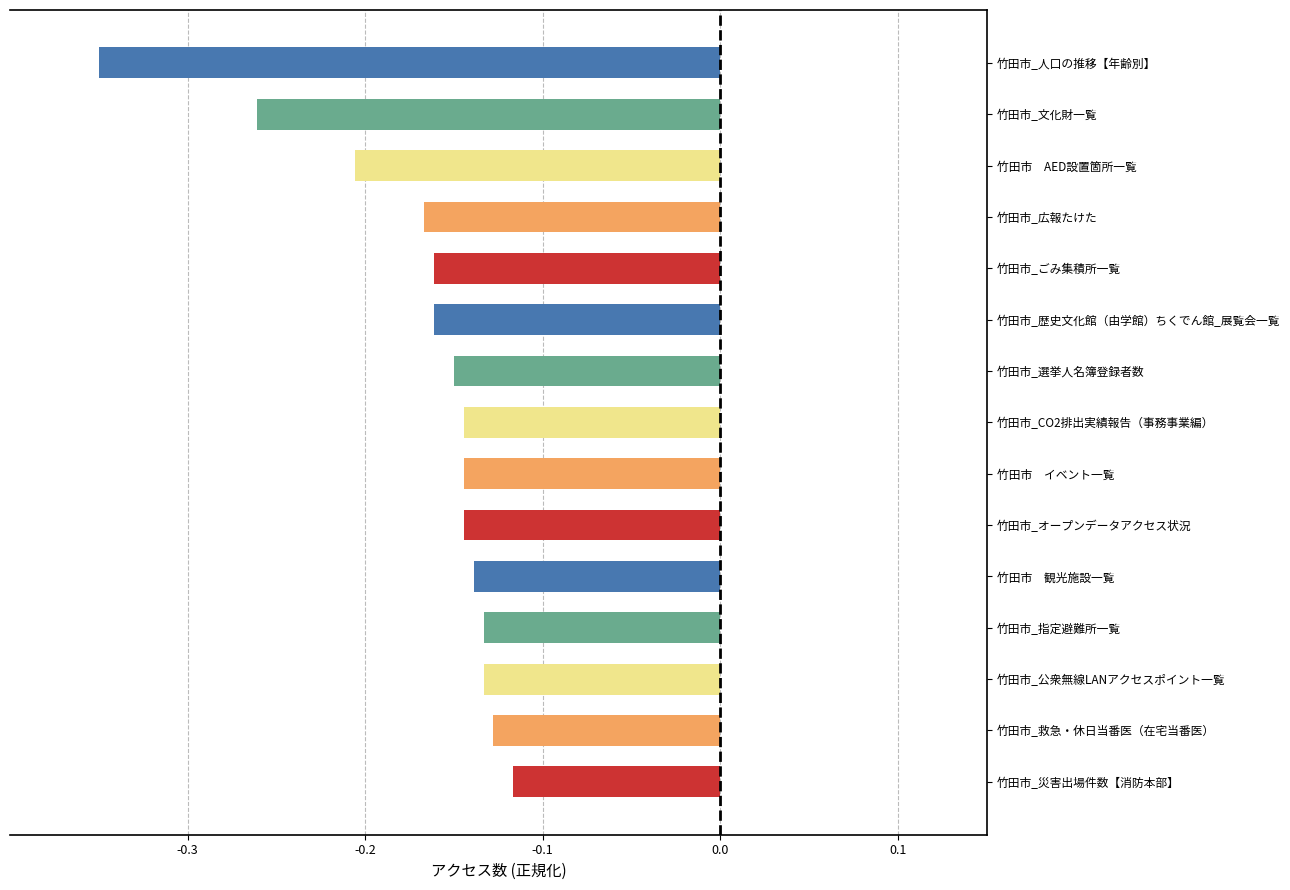

The value at 竹田市_オープンデータアクセス状況 is -0.0. True or false?

False